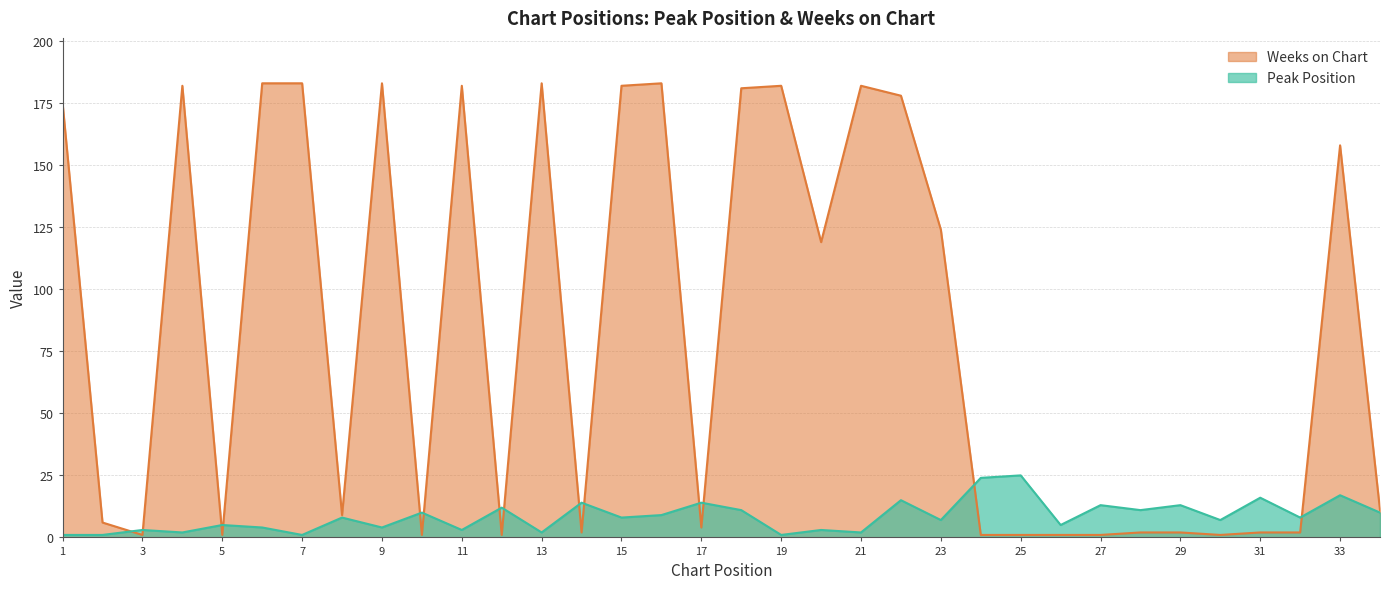

How many intersections are there between Weeks on Chart and Peak Position?

14